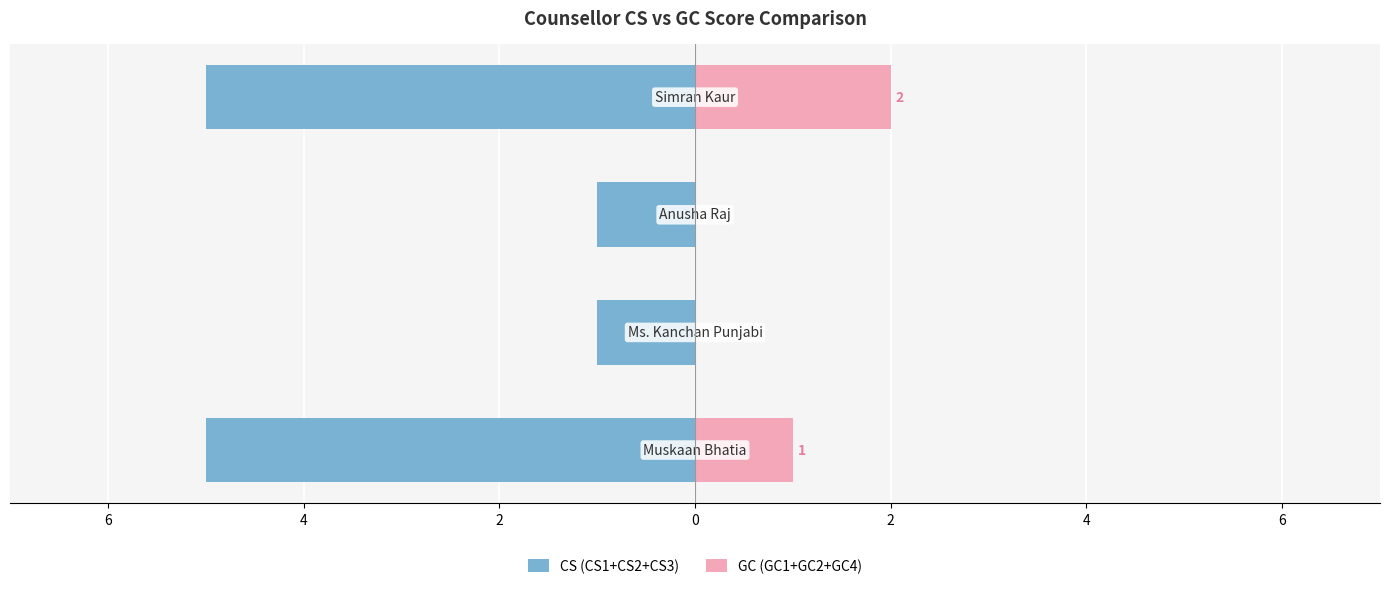

Reading left to right, extract all data points from this chart.

CS (CS1+CS2+CS3): 8=-5	6=-1	4=-1	2=-5
GC (GC1+GC2+GC4): 8=1	6=0	4=0	2=2